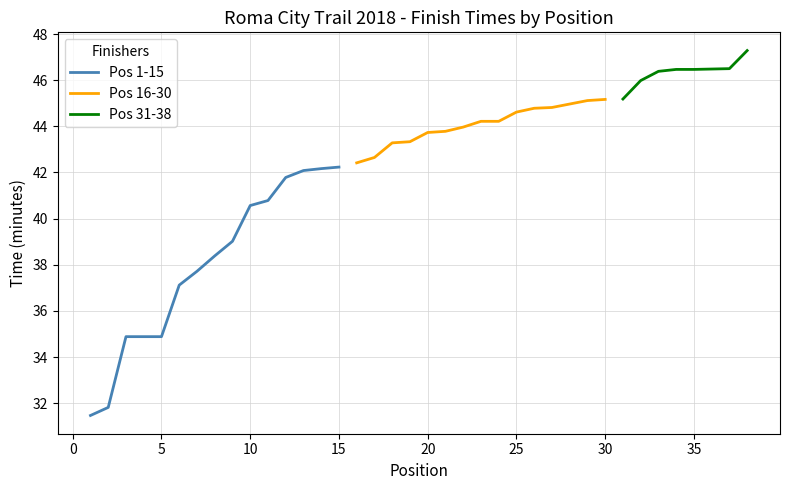

Between 3 and 7, which series saw the biggest shift?

Top 15 Finishers